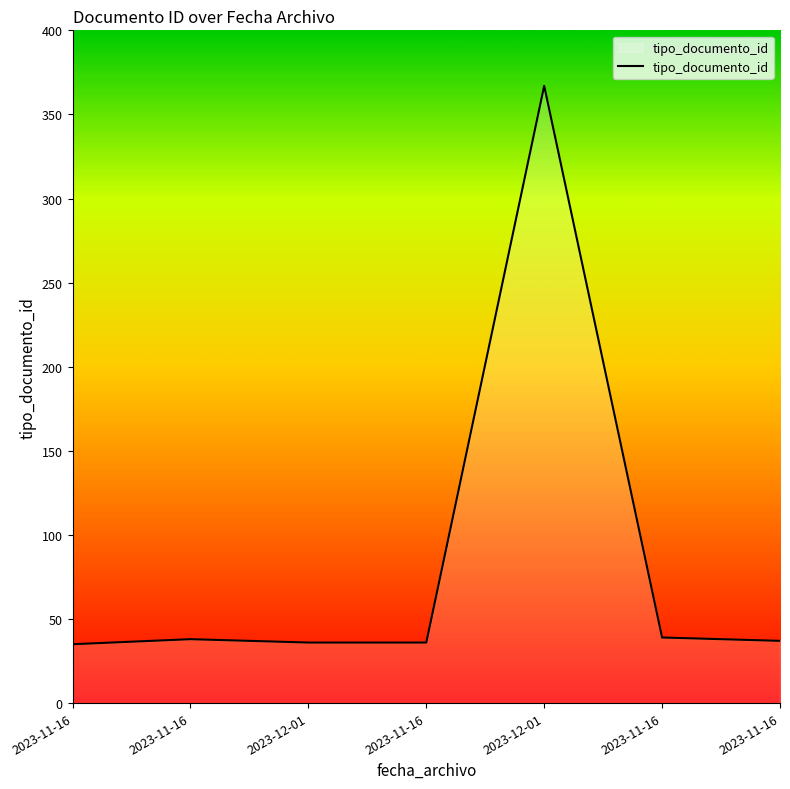

Count the number of data series in this chart.

1